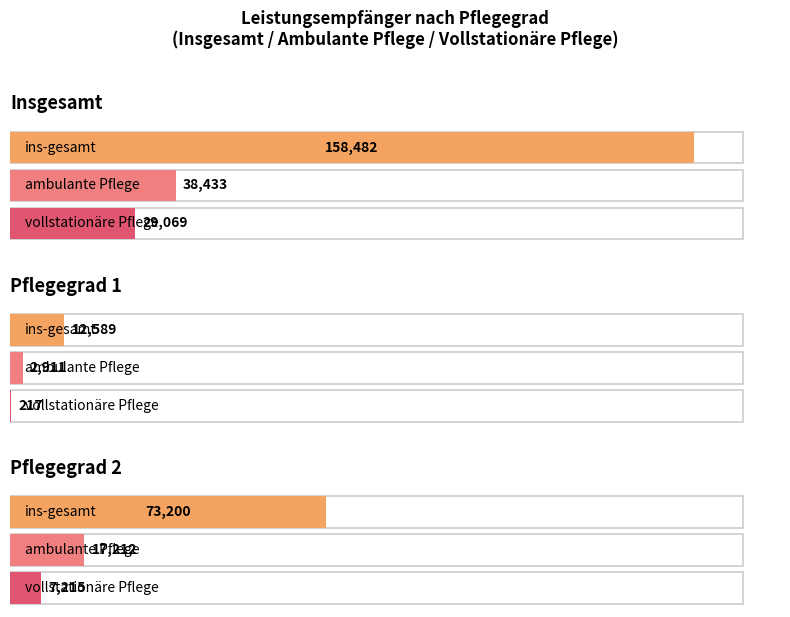

The value of ins-gesamt at Pflegegrad 1 is 12589. True or false?

True